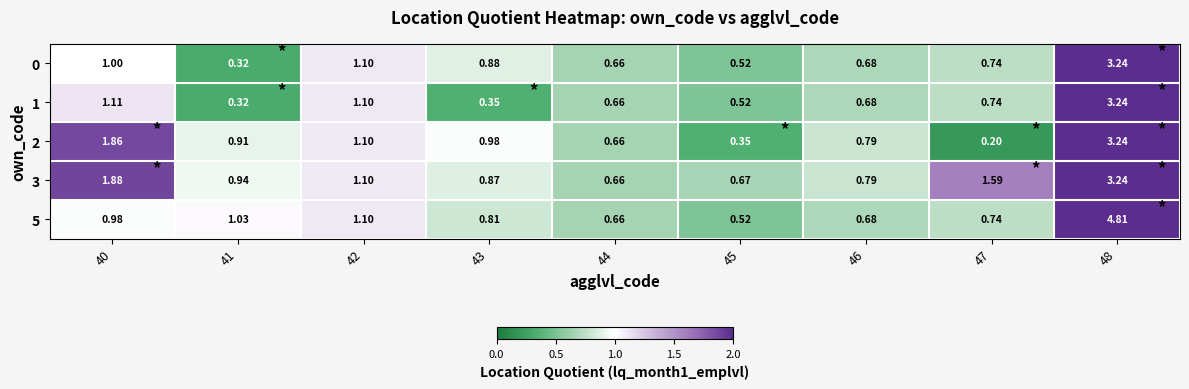

Is the value of 2 at 44 greater than the value of 1 at 41?

Yes